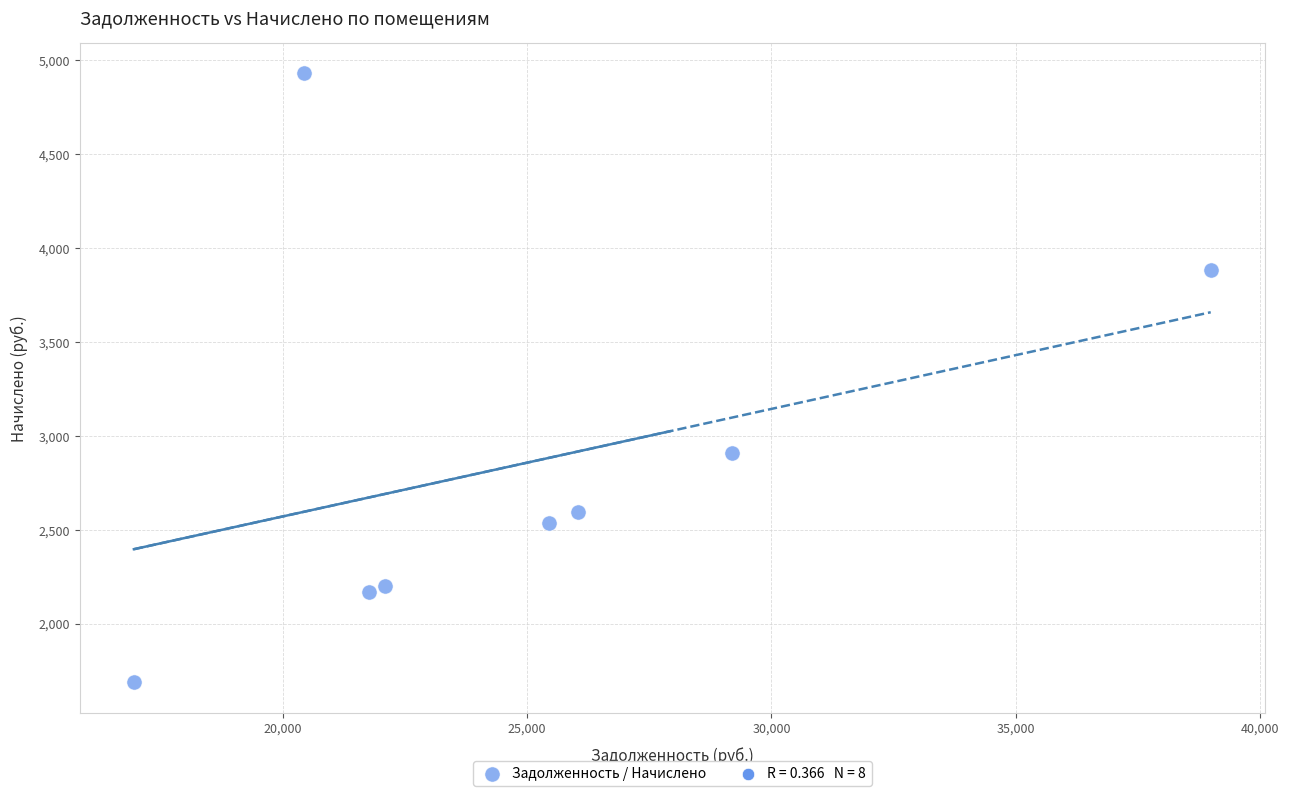

What Y value in the scatter plot is closest to 3308?

2909.1